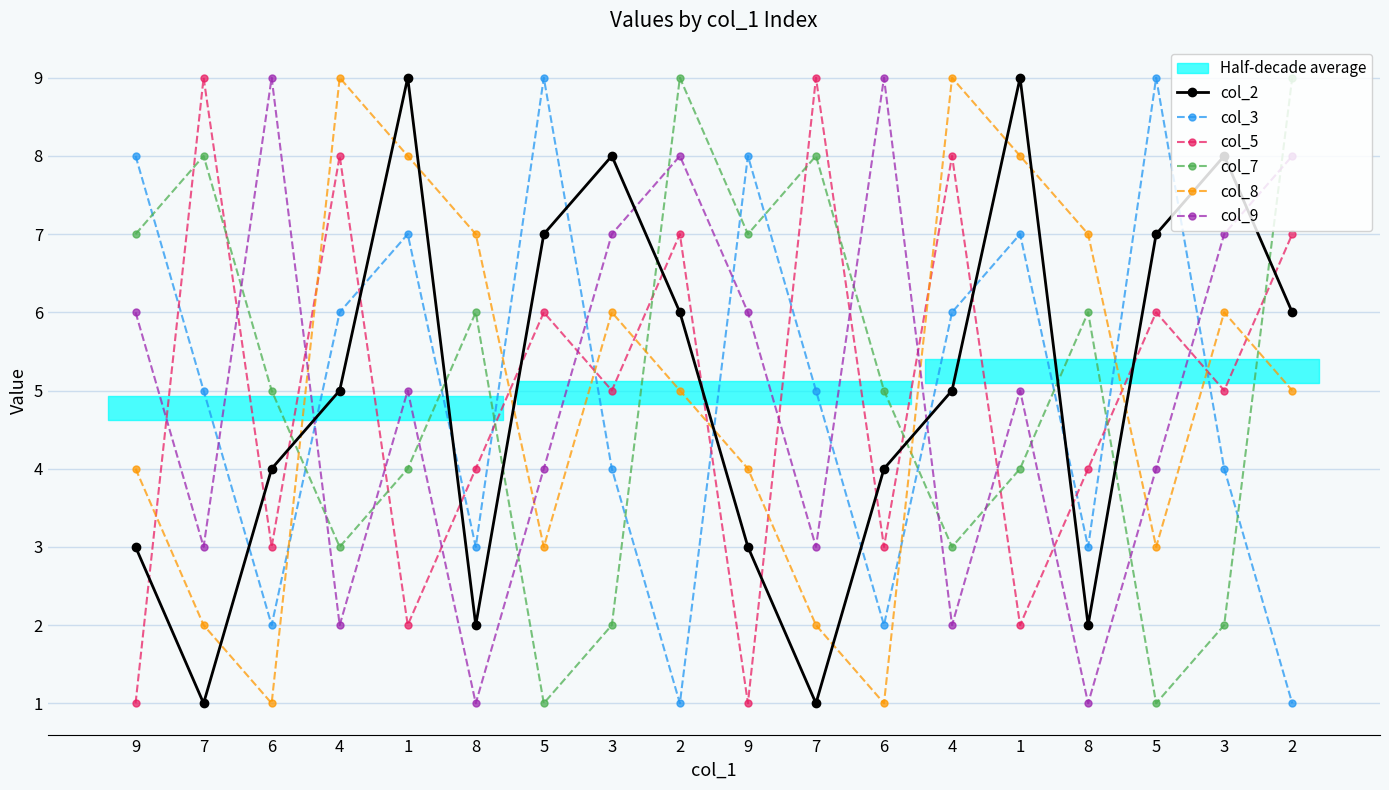

At 5, list the series in order from smallest to largest.

col_7, col_8, col_9, col_5, col_2, col_3